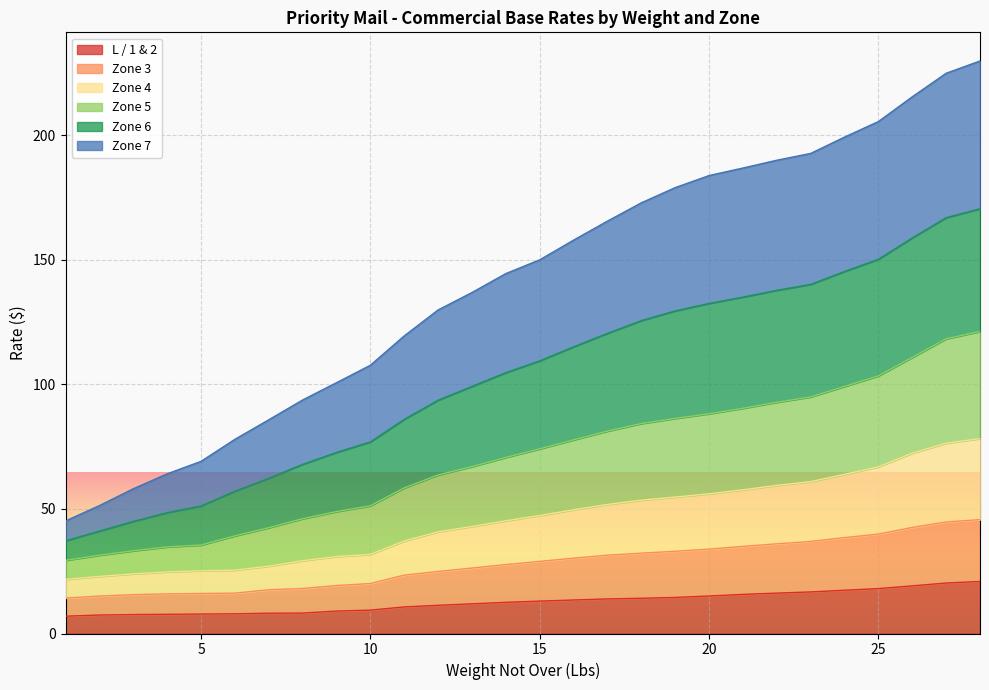

How many categories are shown in the chart?

28